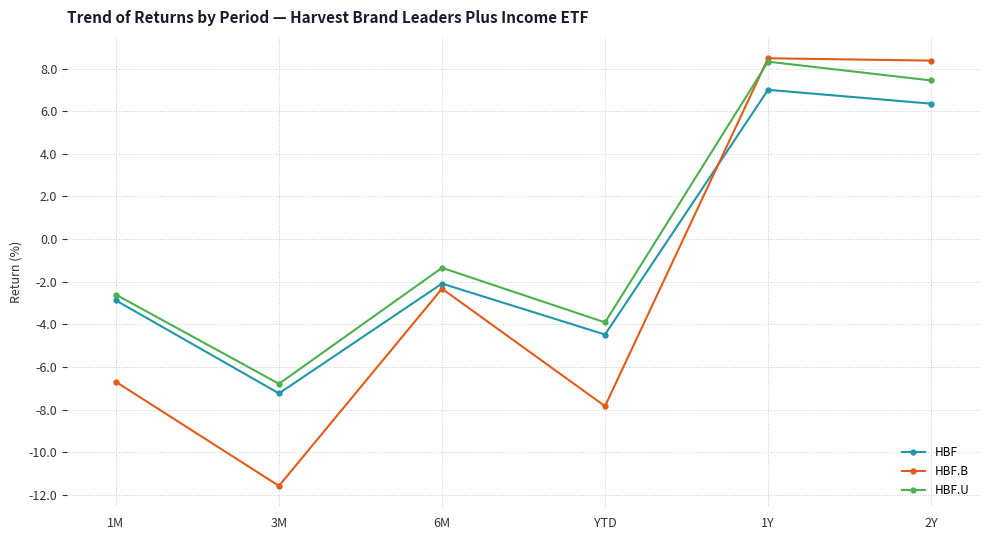

What is the total value across all series at 2Y?

22.2